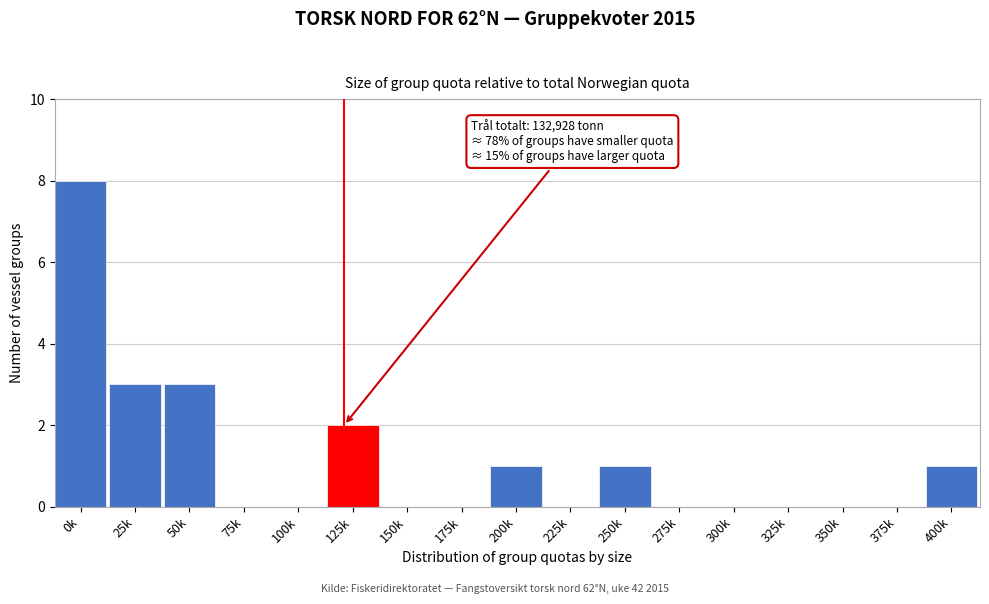

Reading left to right, extract all data points from this chart.

0k=8	25k=3	50k=3	75k=0	100k=0	125k=2	150k=0	175k=0	200k=1	225k=0	250k=1	275k=0	300k=0	325k=0	350k=0	375k=0	400k=1